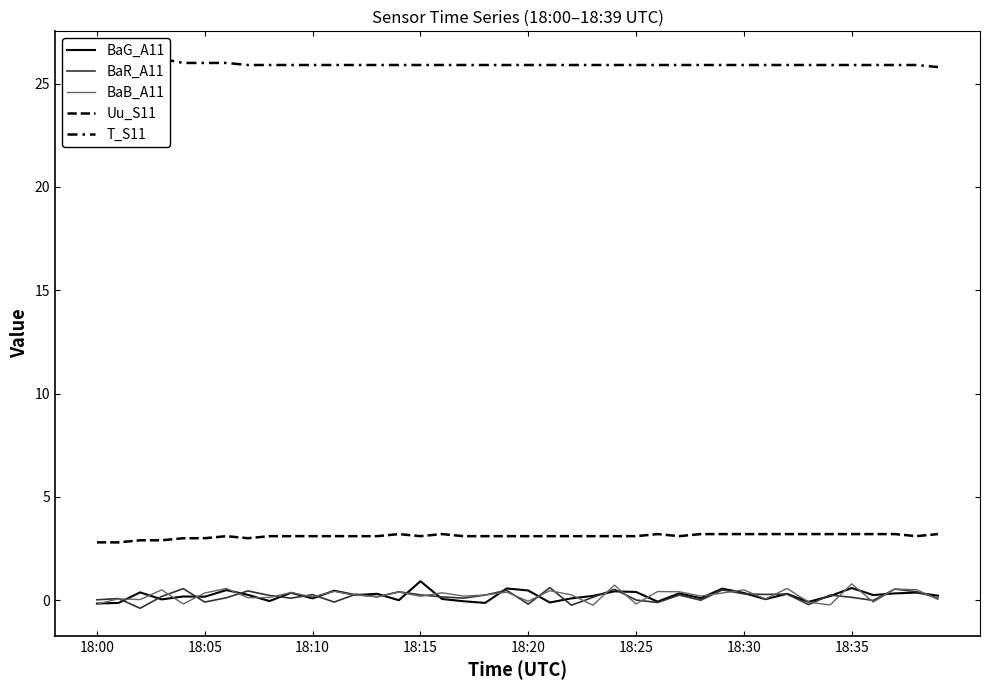

At which label does BaR_A11 first exceed 0?

18:00